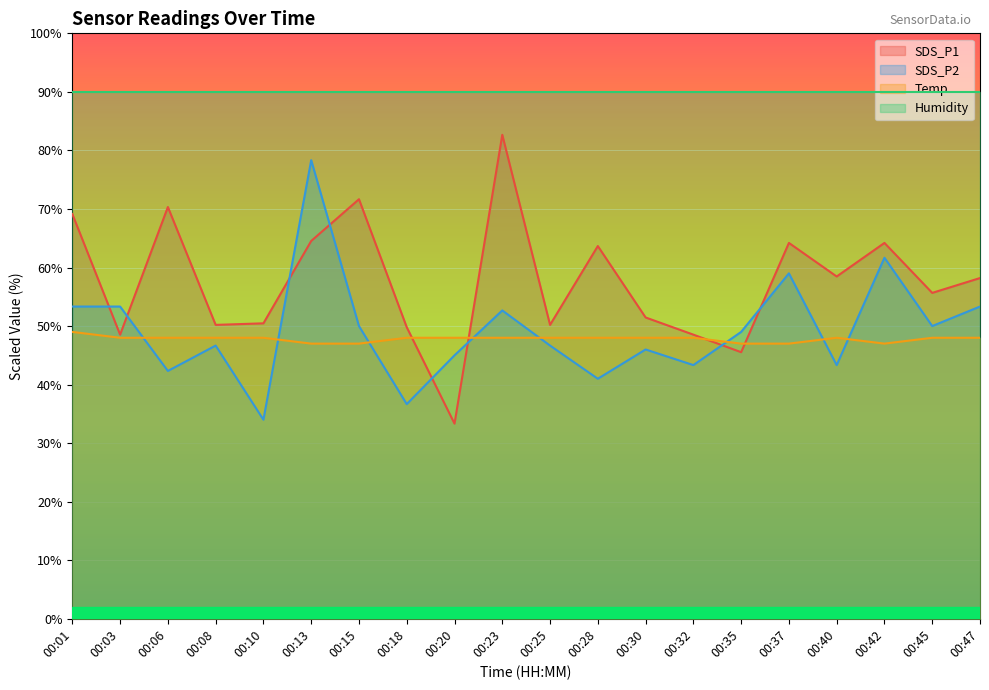

The value of SDS_P2 at 00:06 is 68.9. True or false?

False